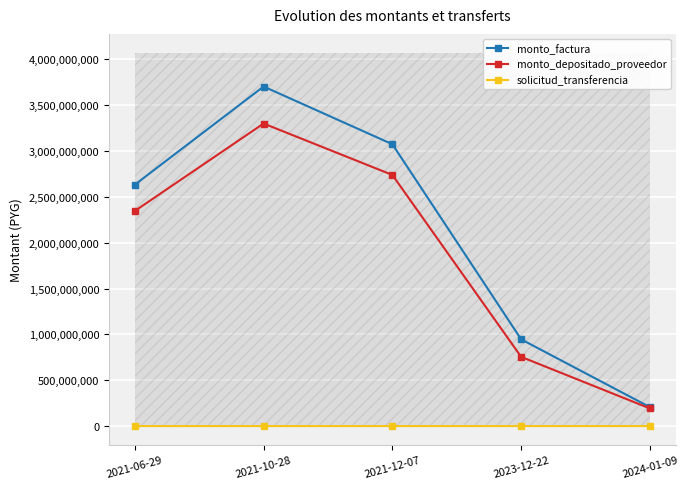

What is the total value across all series at 2023-12-22?

1701667122